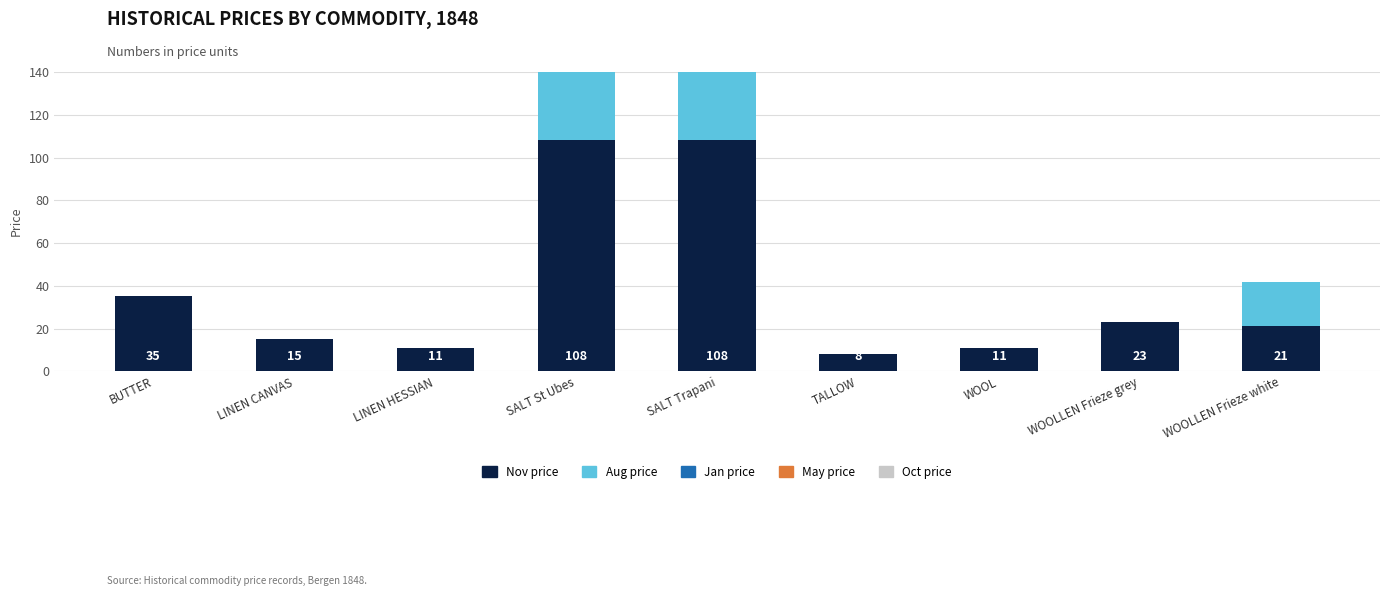

Which series has the largest range (max minus min)?

Aug price